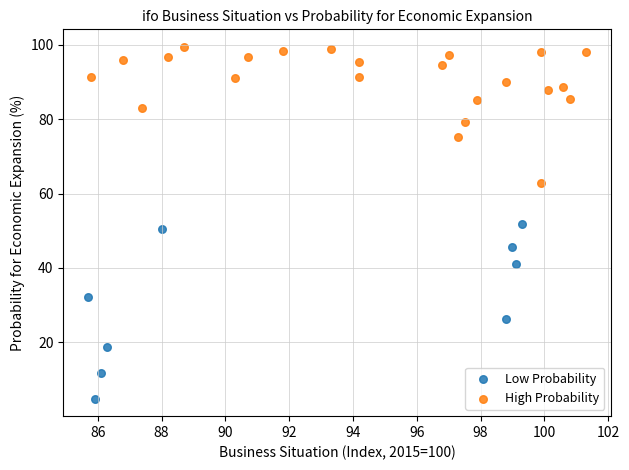

Which series contains the highest Y value?

High Probability